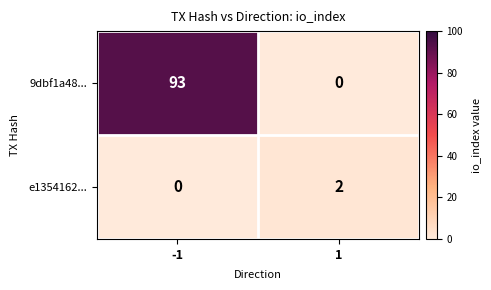

The e1354162... series shows 1 at 1. True or false?

False